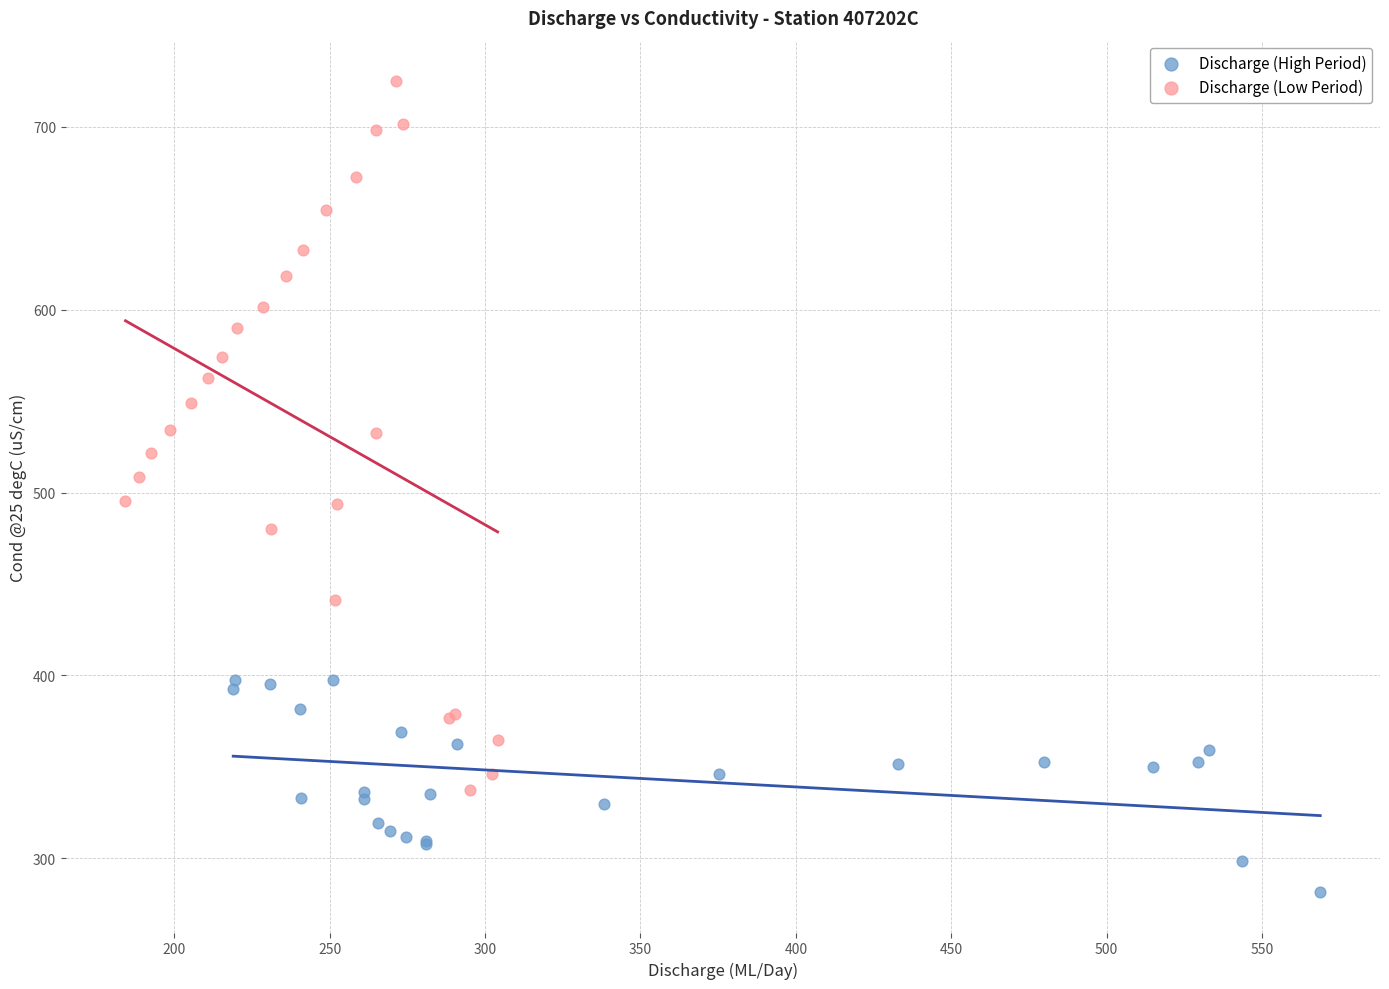

Which series has the largest Y range (max minus min)?

Discharge (Low Period)